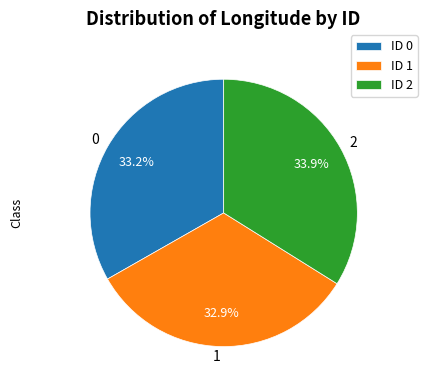

Count the number of slices in the pie.

3